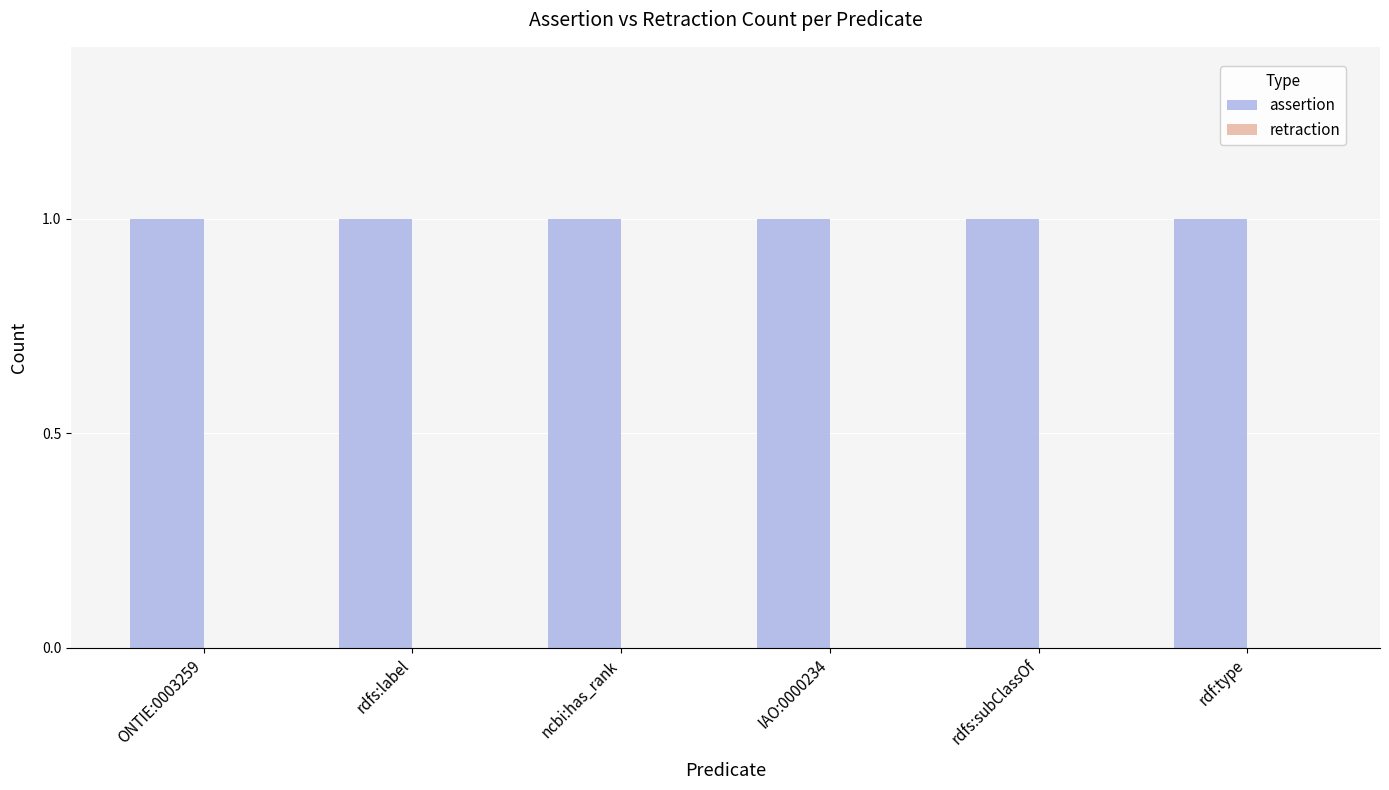

List the series in order of their peak value, highest first.

assertion, retraction